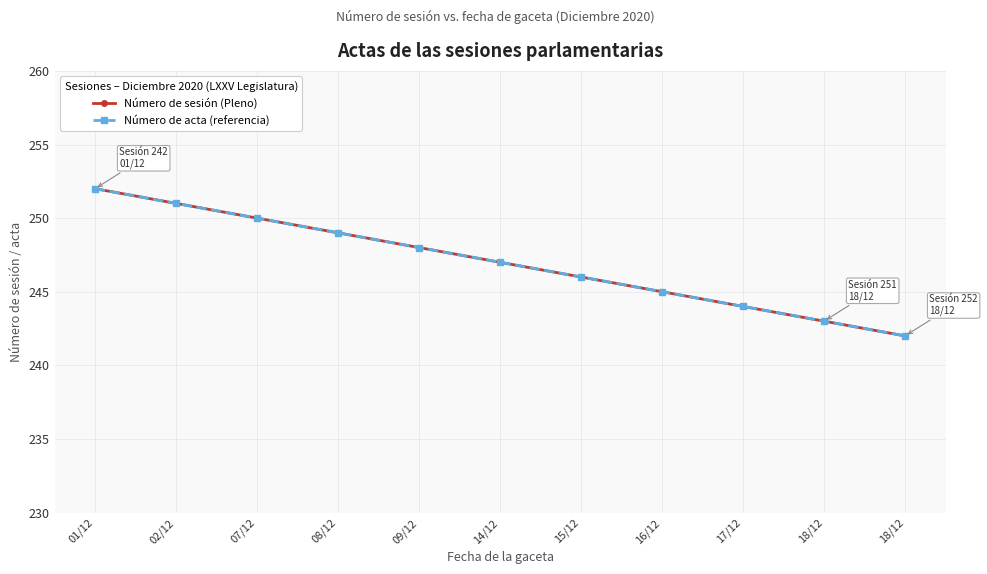

What value does the Número de sesión (Pleno) series have at 01/12, to the nearest 10?

250